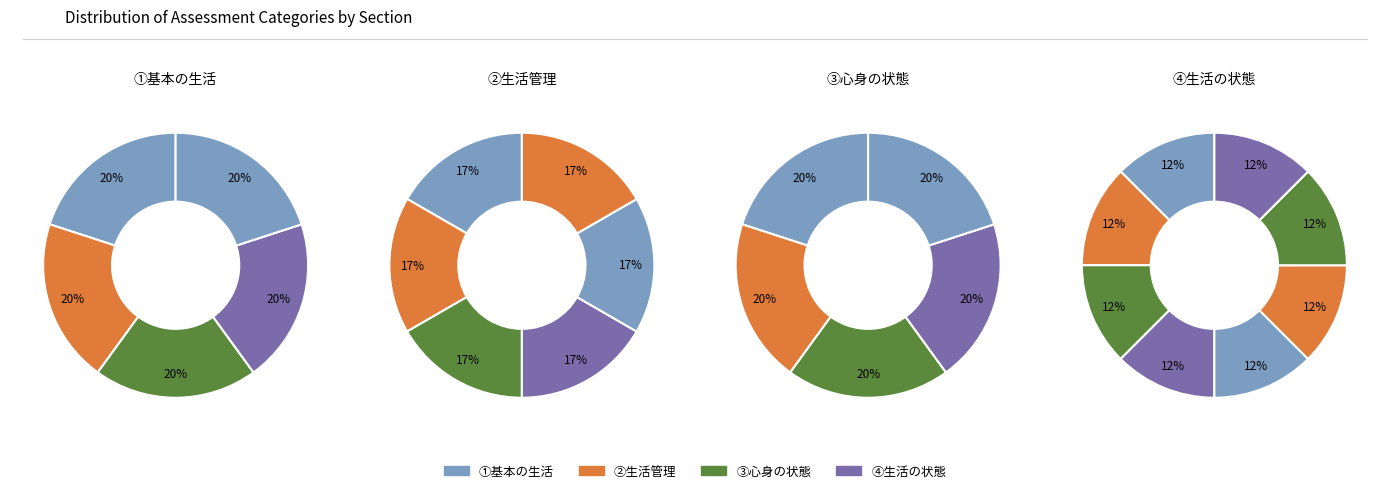

Between 2 and 1, which is larger?

2